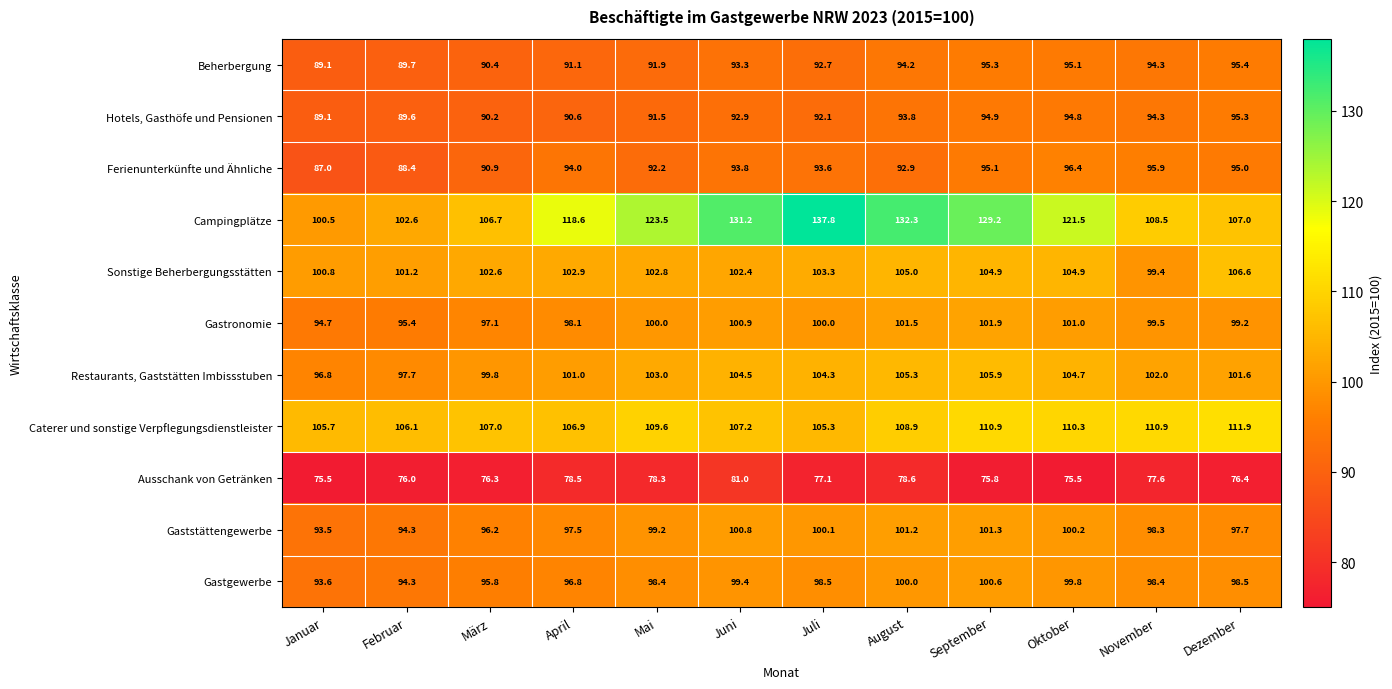

What is the spread (max minus min) of values at Januar?

30.2